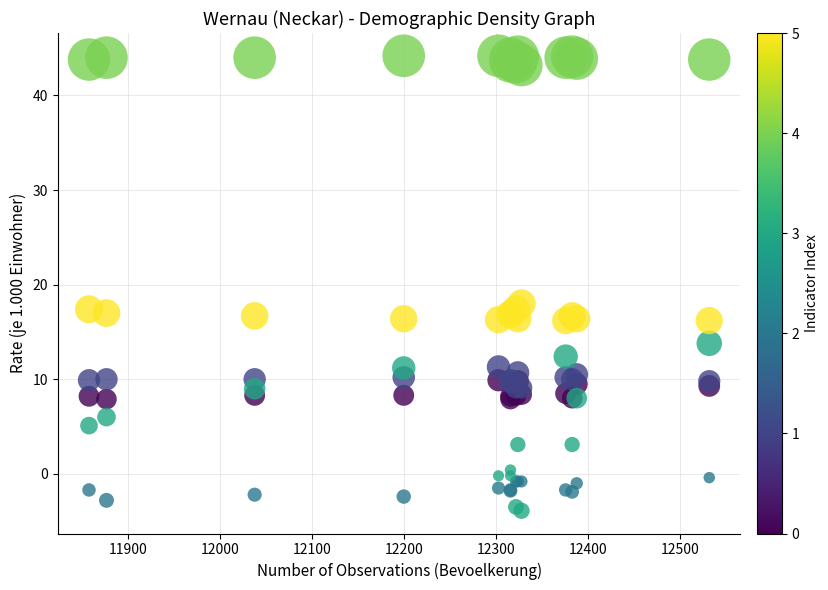

Across all series, what Y value is closest to 20?

18.0